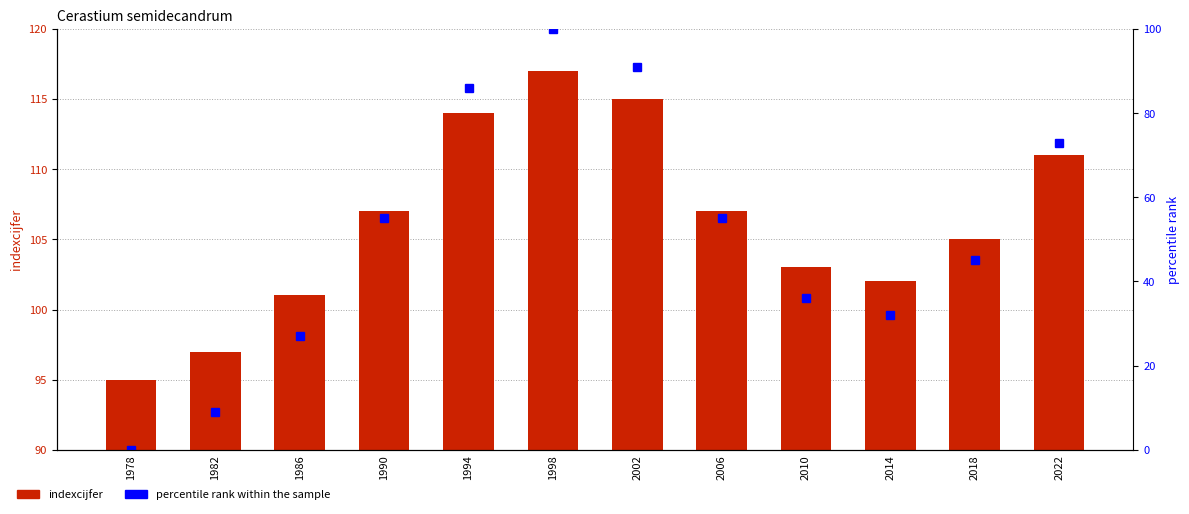

At which label does percentile rank within the sample reach its minimum?

1978